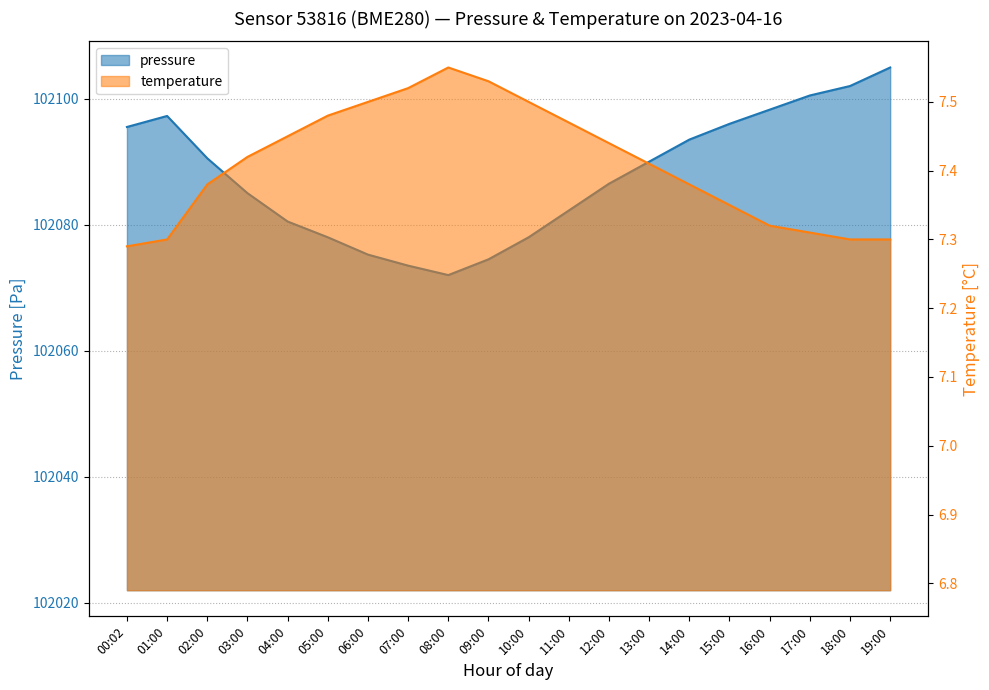

True or false: pressure and temperature intersect in this chart.

False